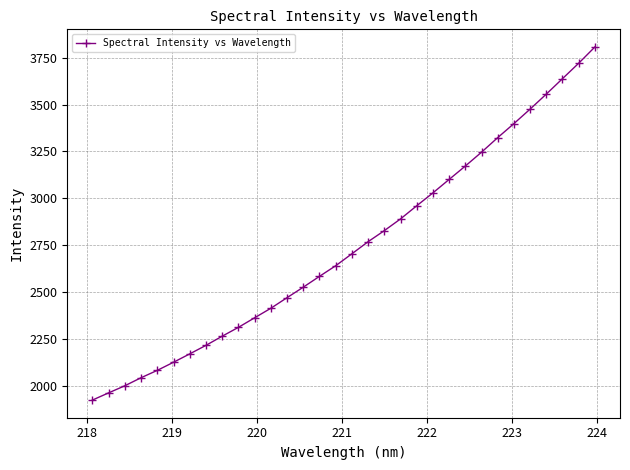

How many values are below 2703?

16